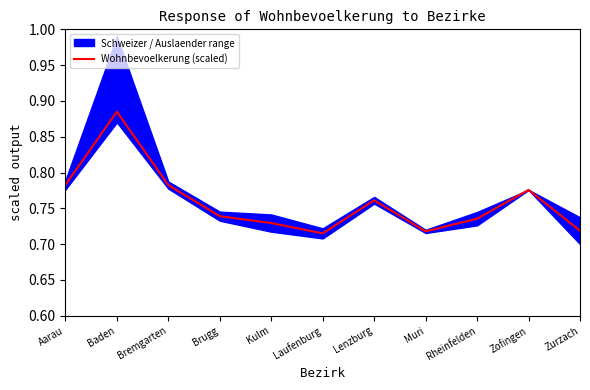

List the labels in order of value, smallest first.

Laufenburg, Muri, Zurzach, Kulm, Rheinfelden, Brugg, Lenzburg, Zofingen, Bremgarten, Aarau, Baden